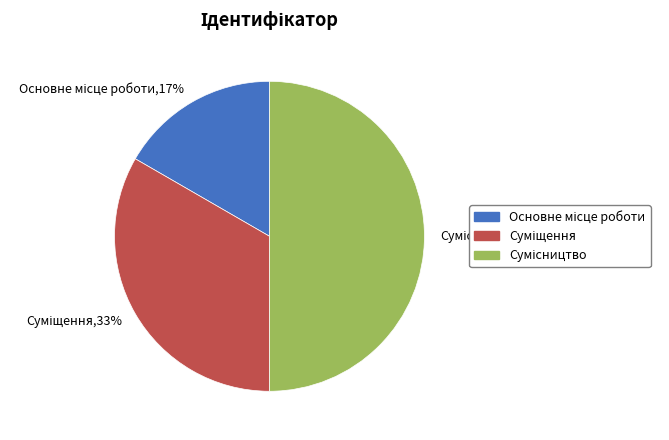

To the nearest percent, what is the difference between the largest and smallest slice percentages?

33%